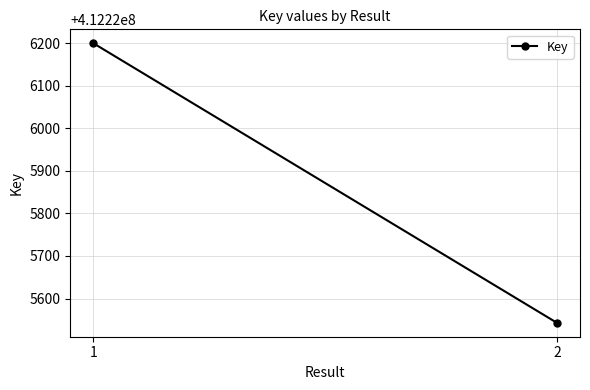

What is the change in value from 1 to 2?

-657